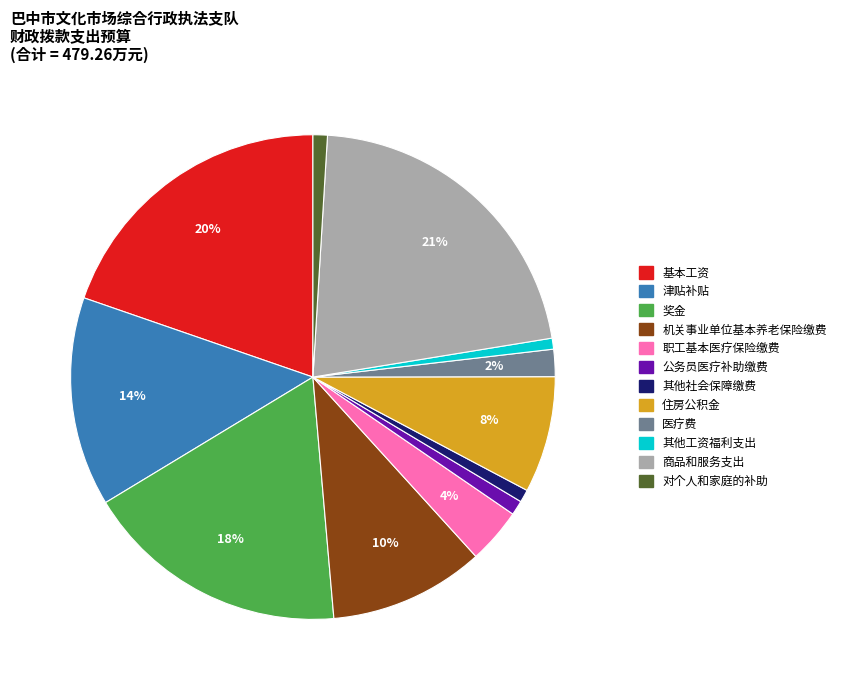

Is it true that 奖金 is 18% of the pie?

True